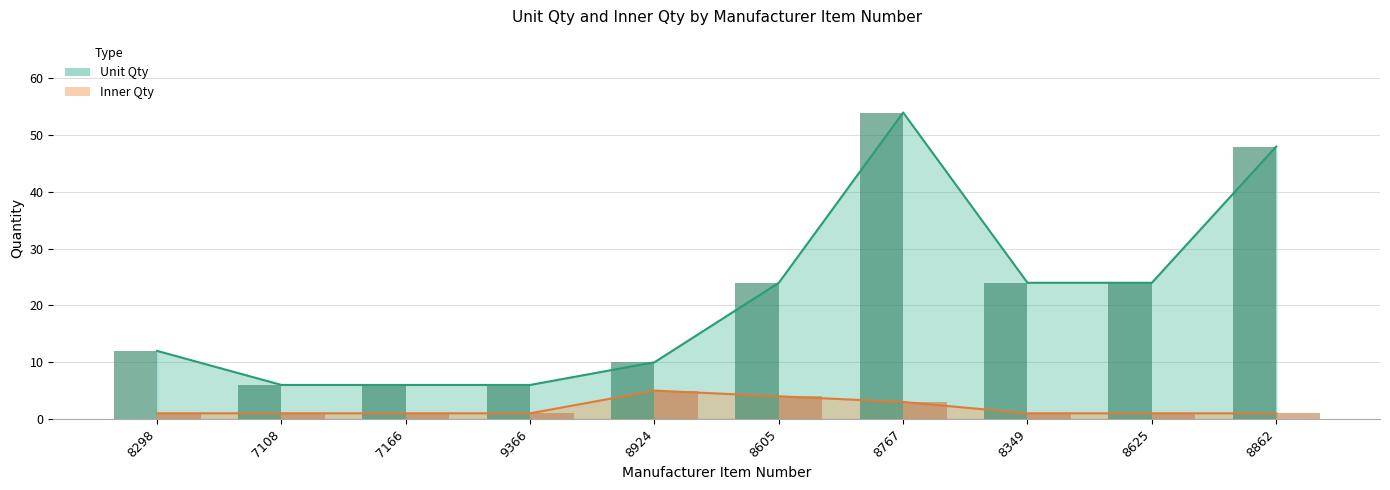

True or false: Inner Qty has a value of 3 at 8767.

True